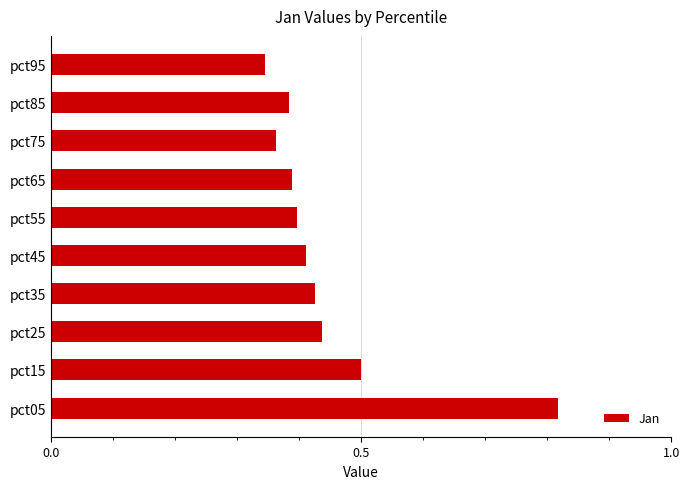

At which category does the chart reach its peak across all series?

pct05